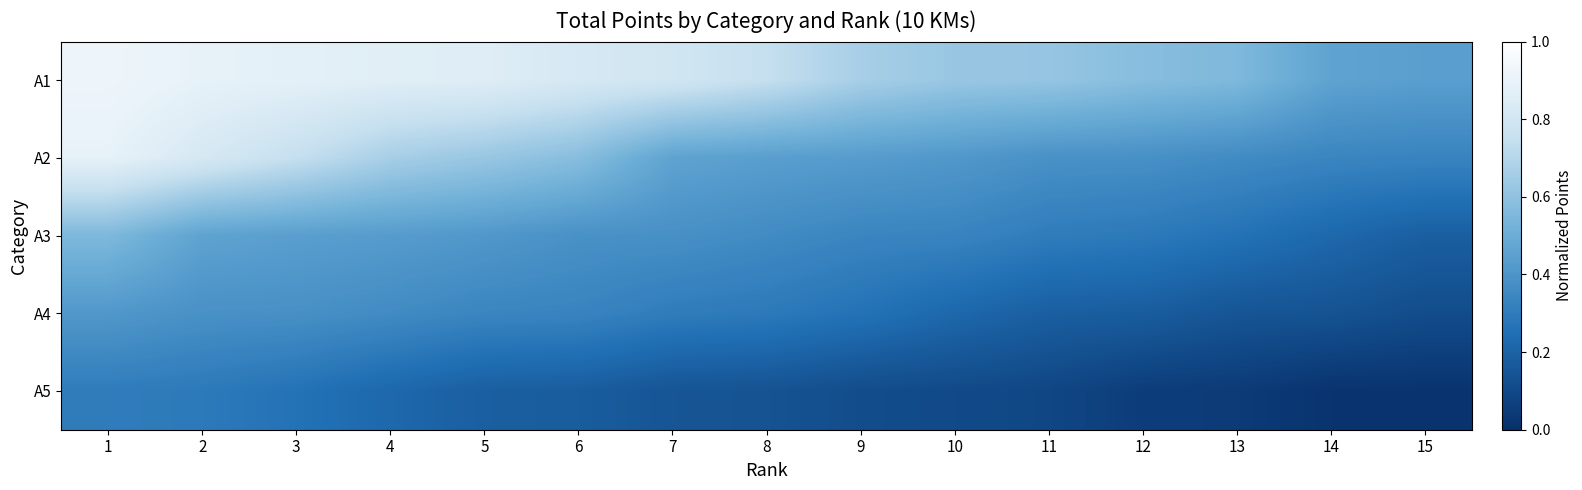

Which series changed the most between 3 and 13?

A2